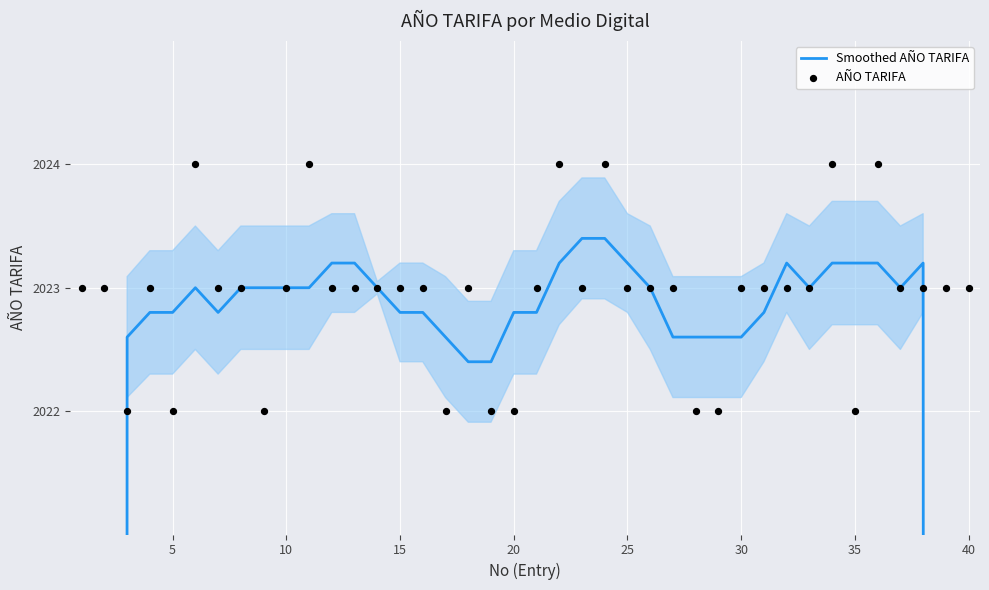

What are all the series names shown in the legend?

Smoothed AÑO TARIFA, AÑO TARIFA